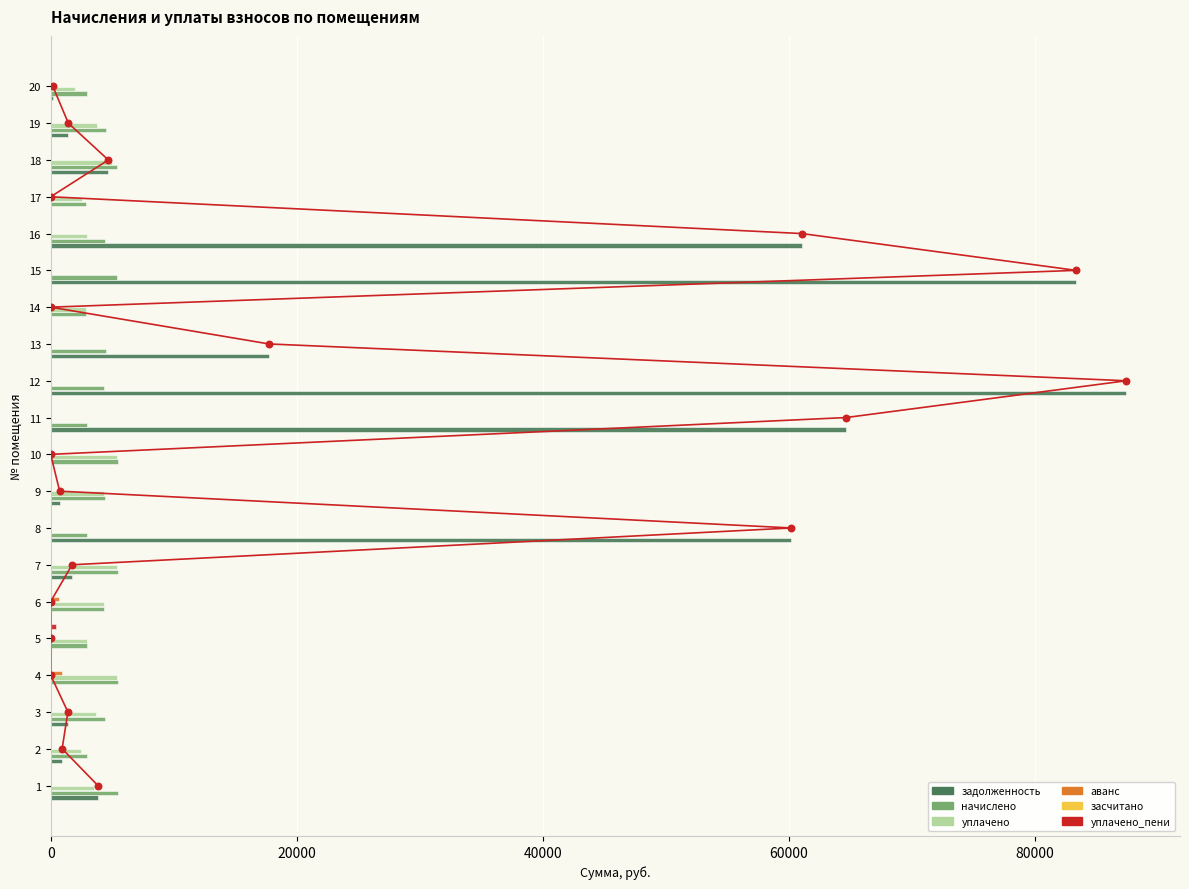

Is the value of уплачено_пени at 18 greater than the value of начислено at 20?

No